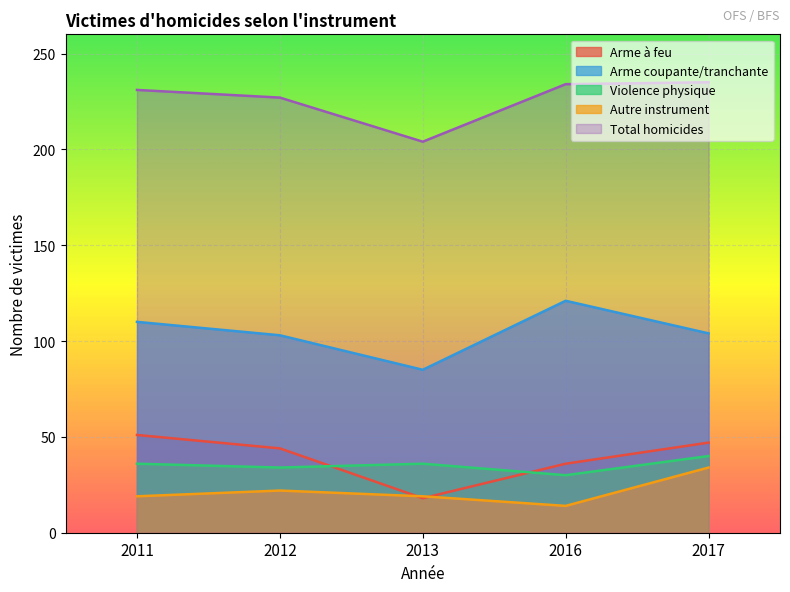

In Autre instrument, how many points are lower than both neighbors (excluding endpoints)?

1